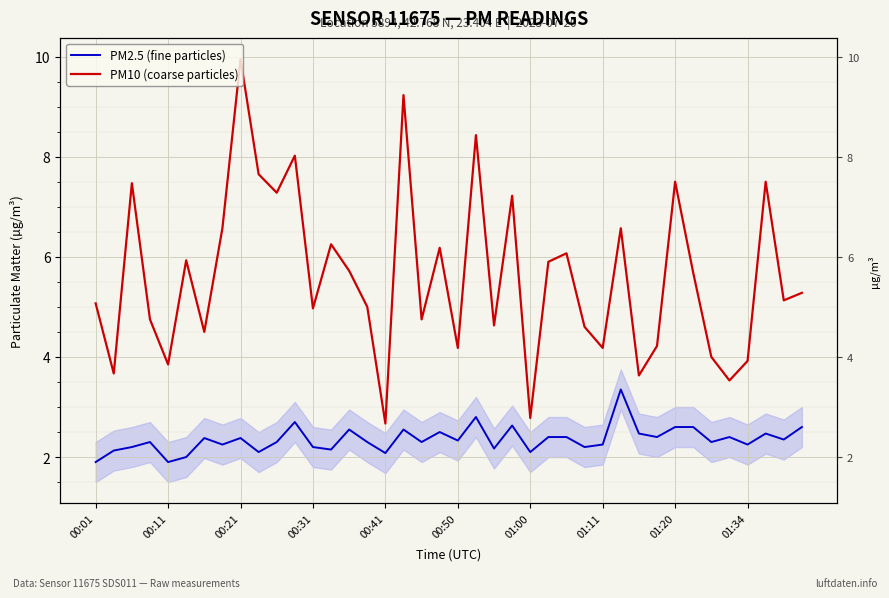

Which series has the largest total across all categories?

PM10 (coarse particles)